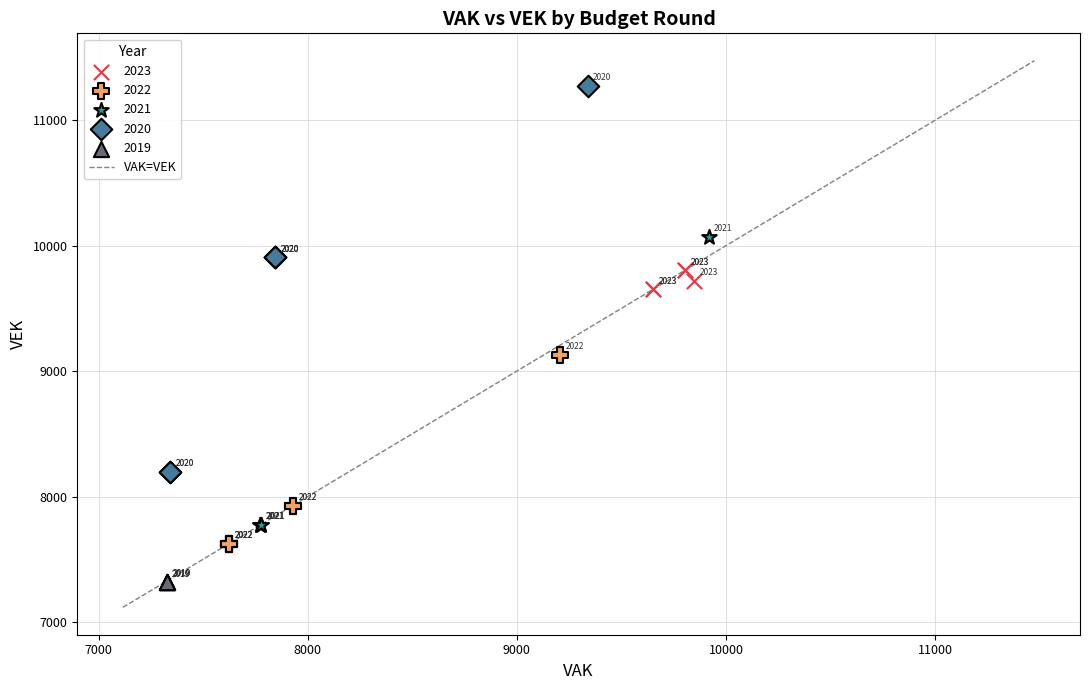

Which series contains the highest Y value?

2020